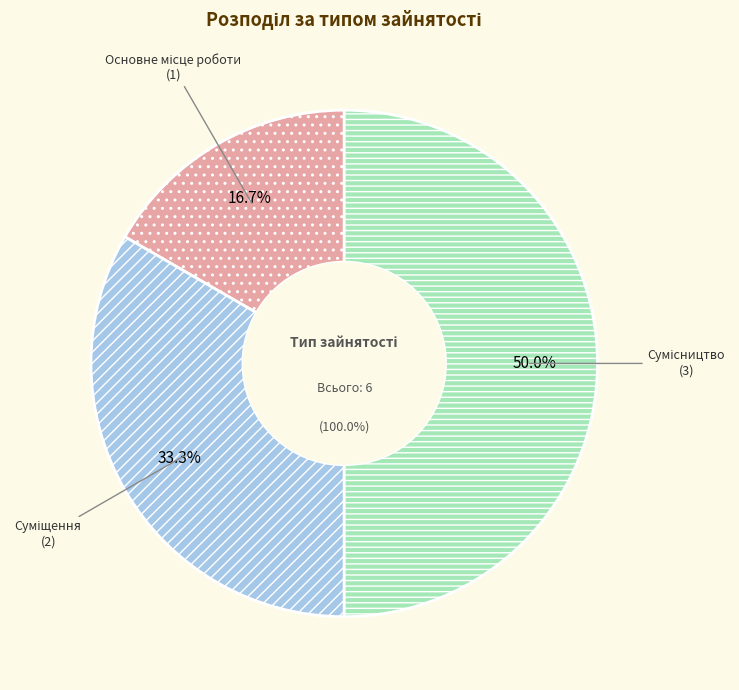

What percentage is NOT represented by Суміщення?

66.7%